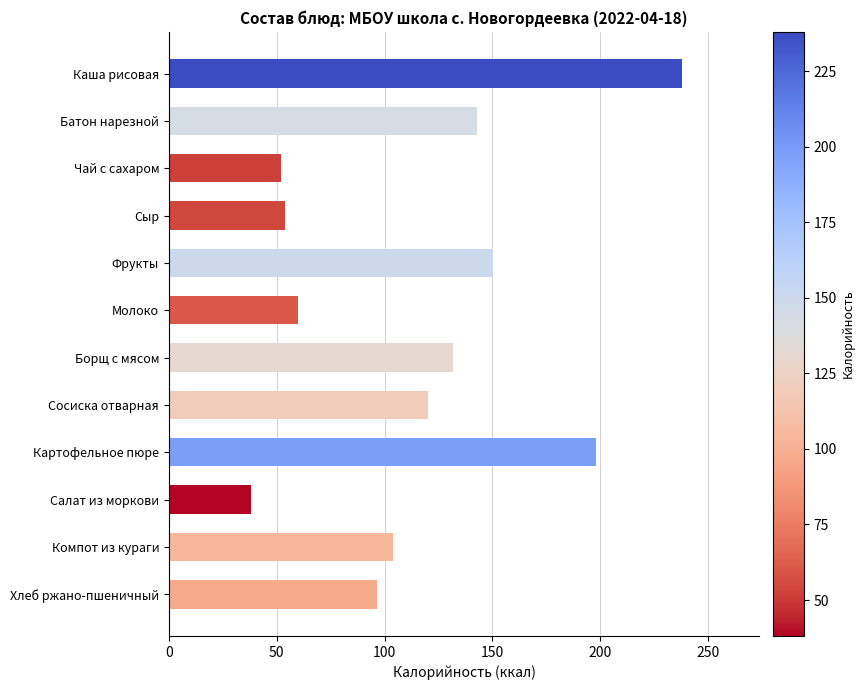

At which category does the chart reach its minimum across all series?

Салат из моркови